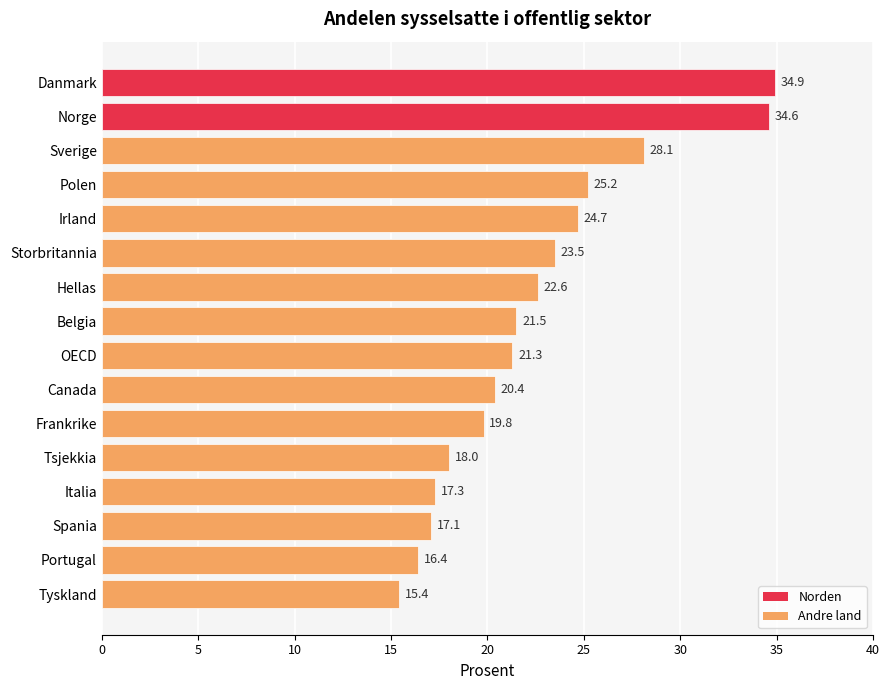

What position from the top is Spania?

14